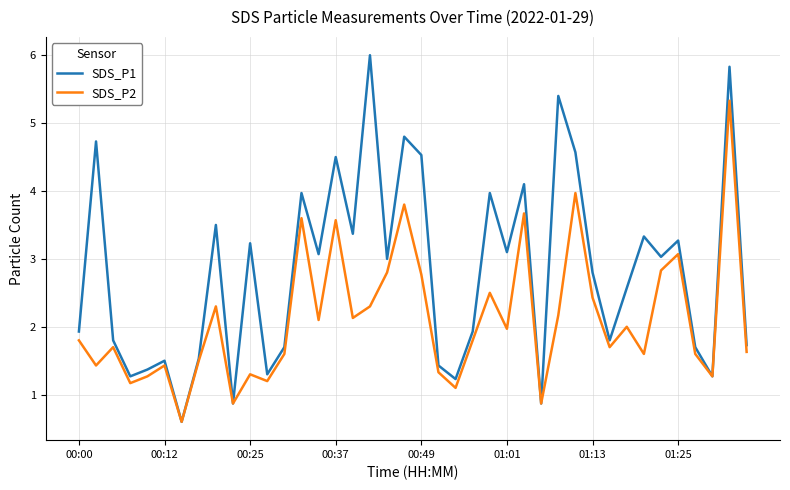

Which series has the widest spread of values?

SDS_P1